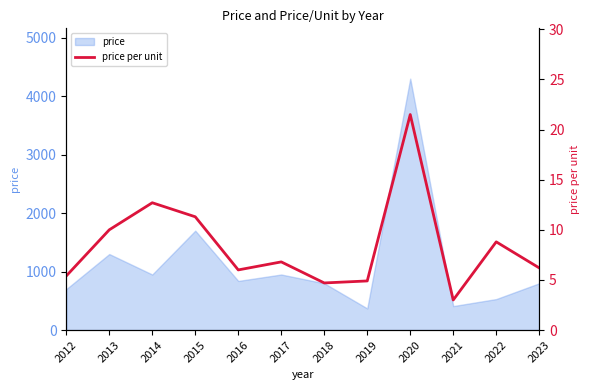

What is the value of the 2nd point from the left?

10.0